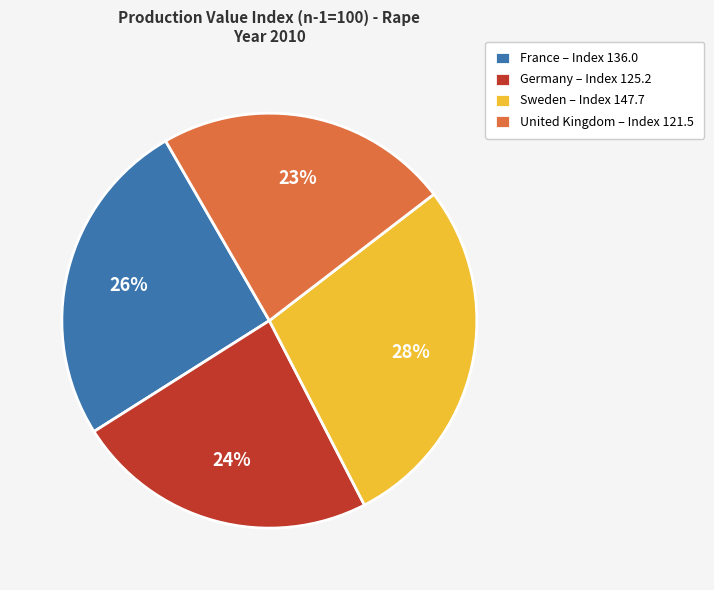

Combined, do United Kingdom – Index 121.5 and France – Index 136.0 account for over 50%?

No